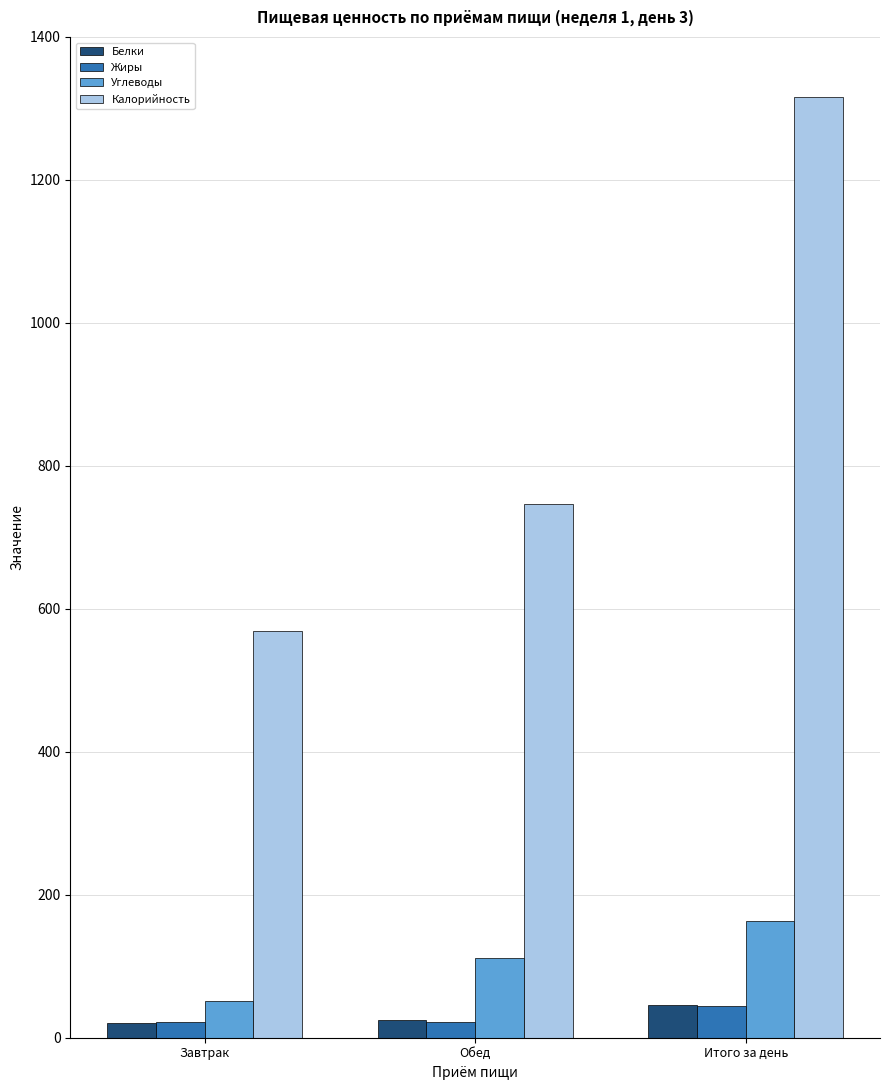

What is the total value across all series at Обед?

906.2